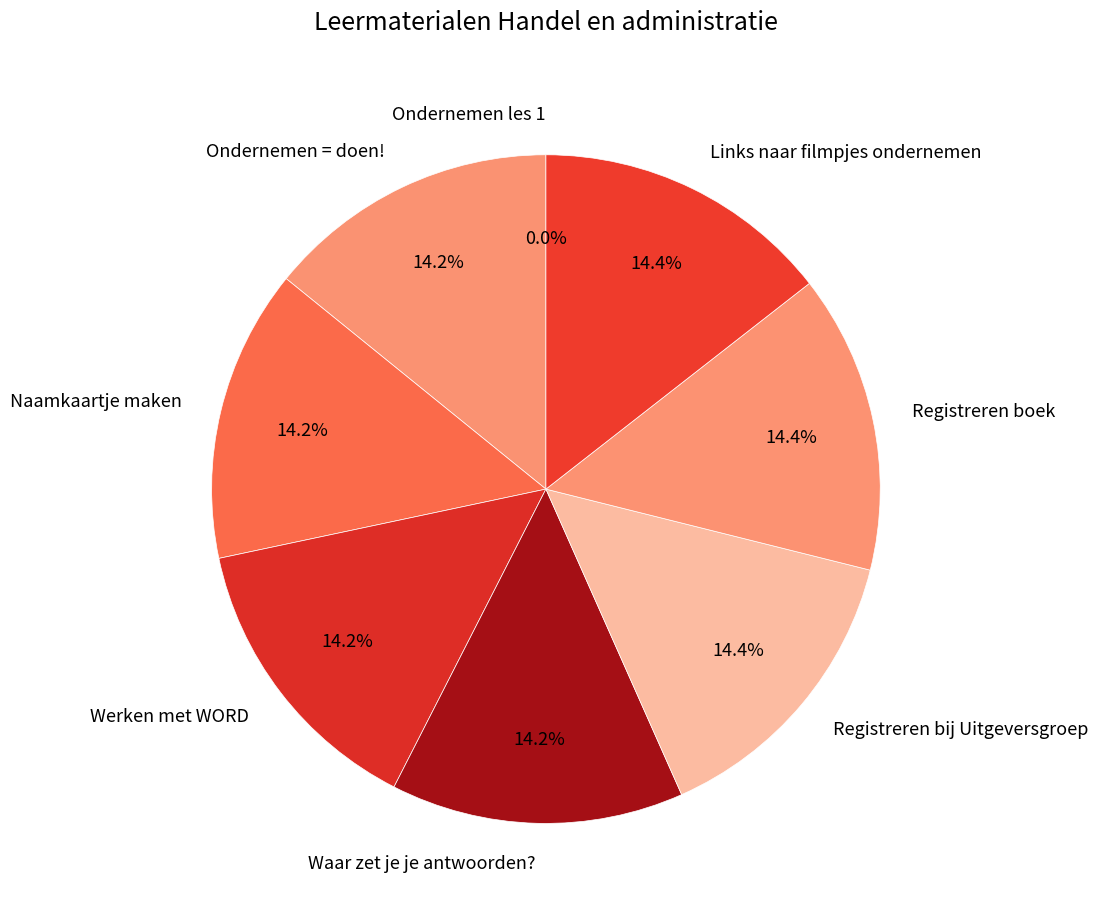

The Links naar filmpjes ondernemen slice represents 14% of the pie. True or false?

True